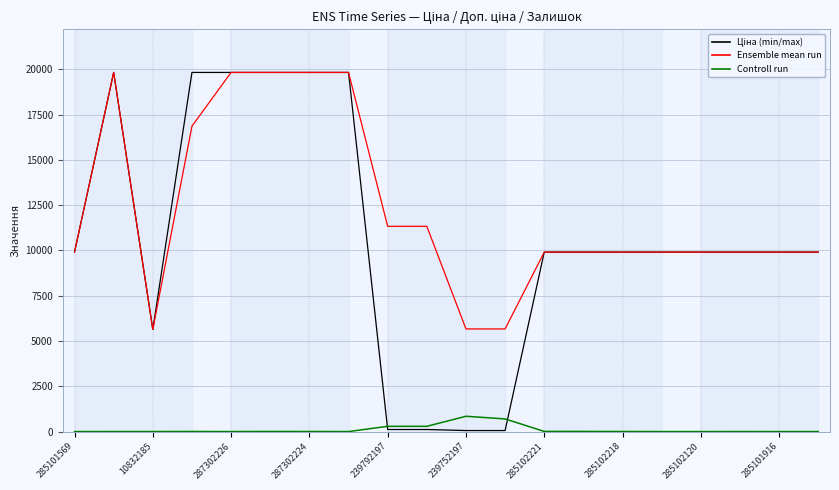

Which series has the largest total across all categories?

Ensemble mean run